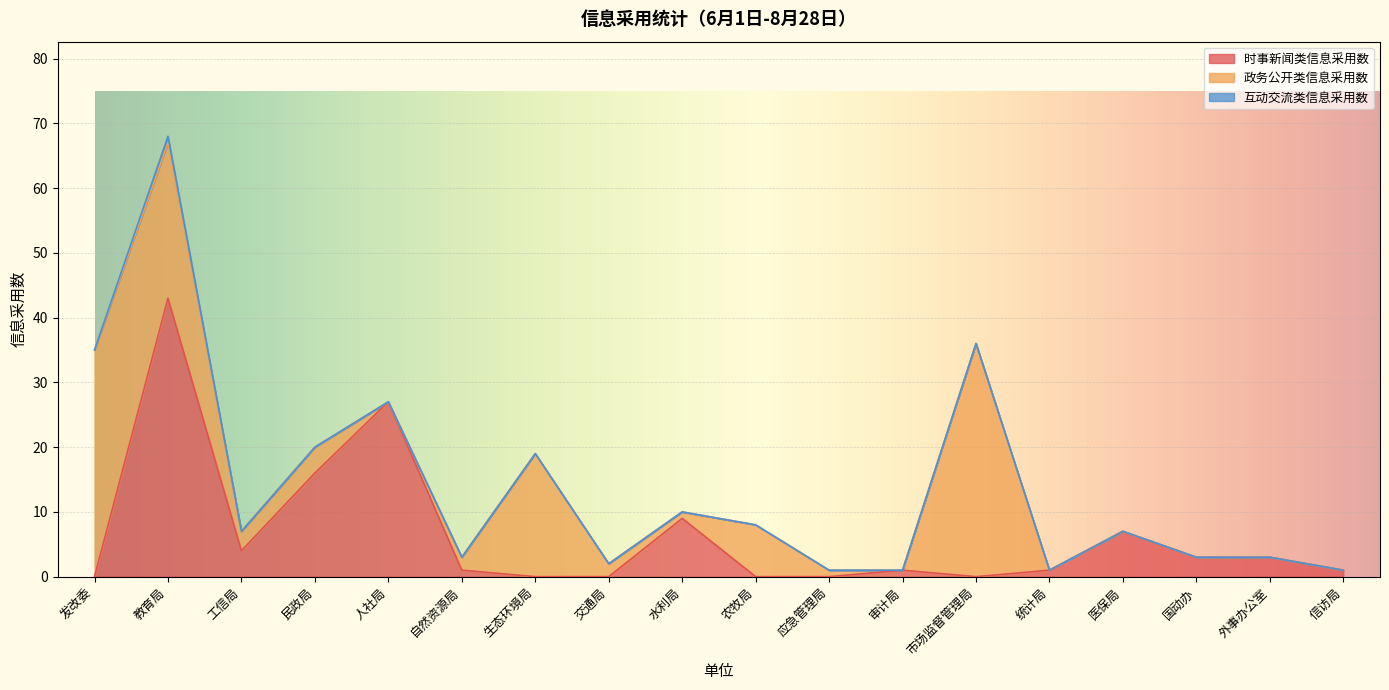

Between which two adjacent categories do 政务公开类信息采用数 and 时事新闻类信息采用数 first intersect?

发改委 and 教育局